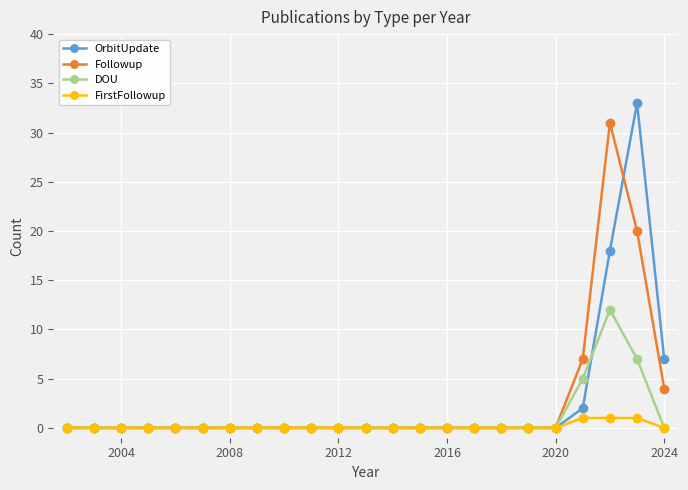

Which series has the largest range (max minus min)?

OrbitUpdate